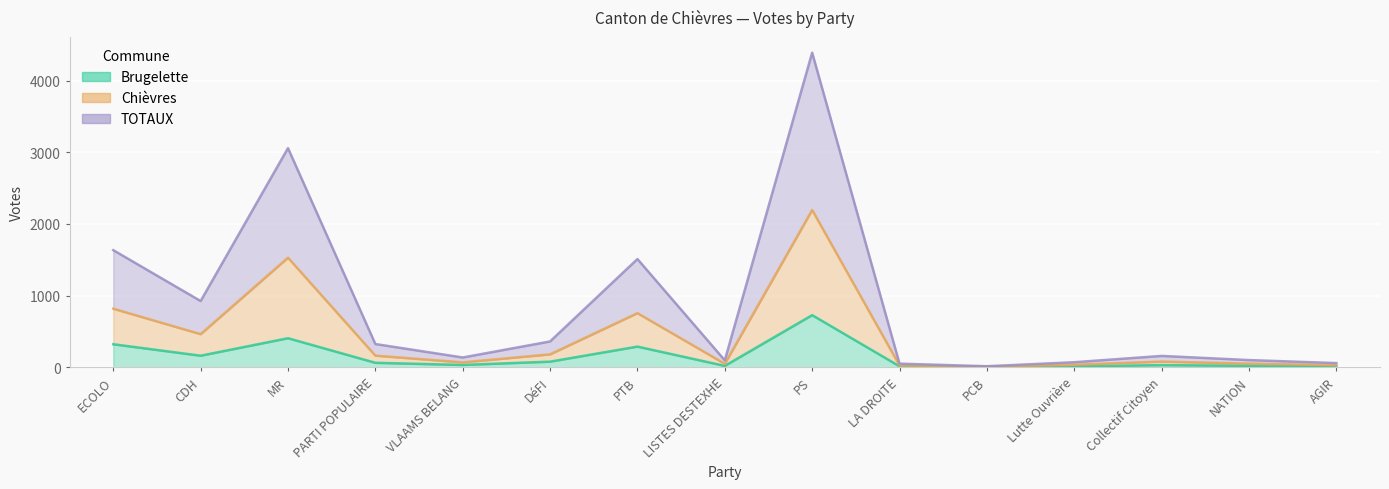

Reading right to left, extract all data points from this chart.

Brugelette: AGIR=12	NATION=20	Collectif Citoyen=30	Lutte Ouvrière=12	PCB=4	LA DROITE=13	PS=727	LISTES DESTEXHE=19	PTB=288	DéFI=78	VLAAMS BELANG=32	PARTI POPULAIRE=62	MR=405	CDH=161	ECOLO=321
Chièvres: AGIR=29	NATION=50	Collectif Citoyen=79	Lutte Ouvrière=35	PCB=7	LA DROITE=25	PS=2195	LISTES DESTEXHE=48	PTB=755	DéFI=180	VLAAMS BELANG=68	PARTI POPULAIRE=162	MR=1529	CDH=462	ECOLO=817
TOTAUX: AGIR=58	NATION=100	Collectif Citoyen=158	Lutte Ouvrière=70	PCB=14	LA DROITE=50	PS=4390	LISTES DESTEXHE=96	PTB=1510	DéFI=360	VLAAMS BELANG=136	PARTI POPULAIRE=324	MR=3058	CDH=924	ECOLO=1634